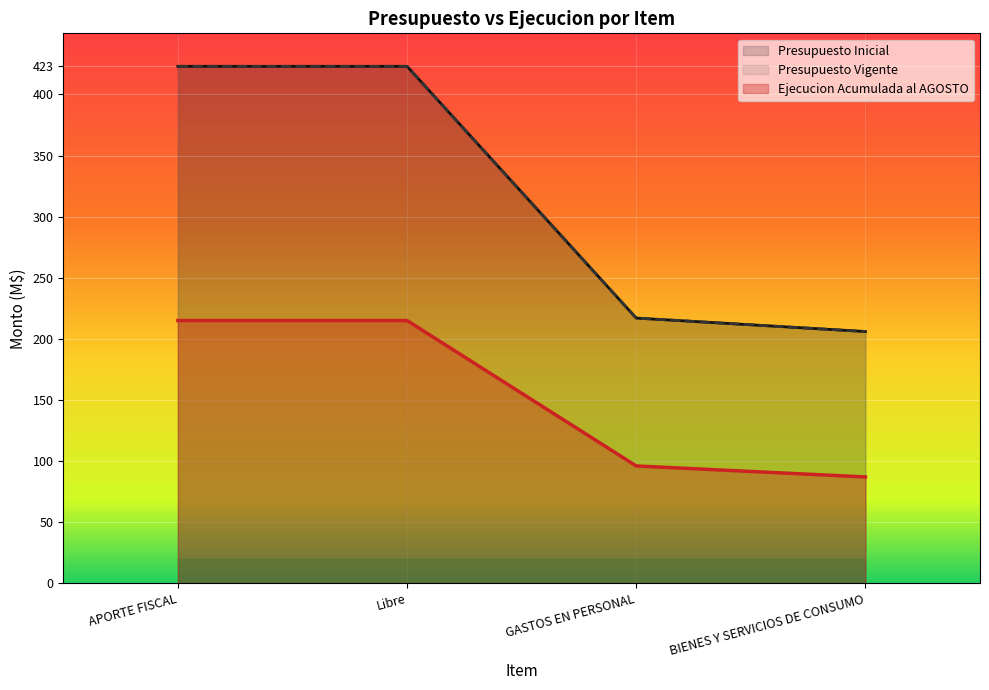

At how many categories does at least one series exceed 90?

4